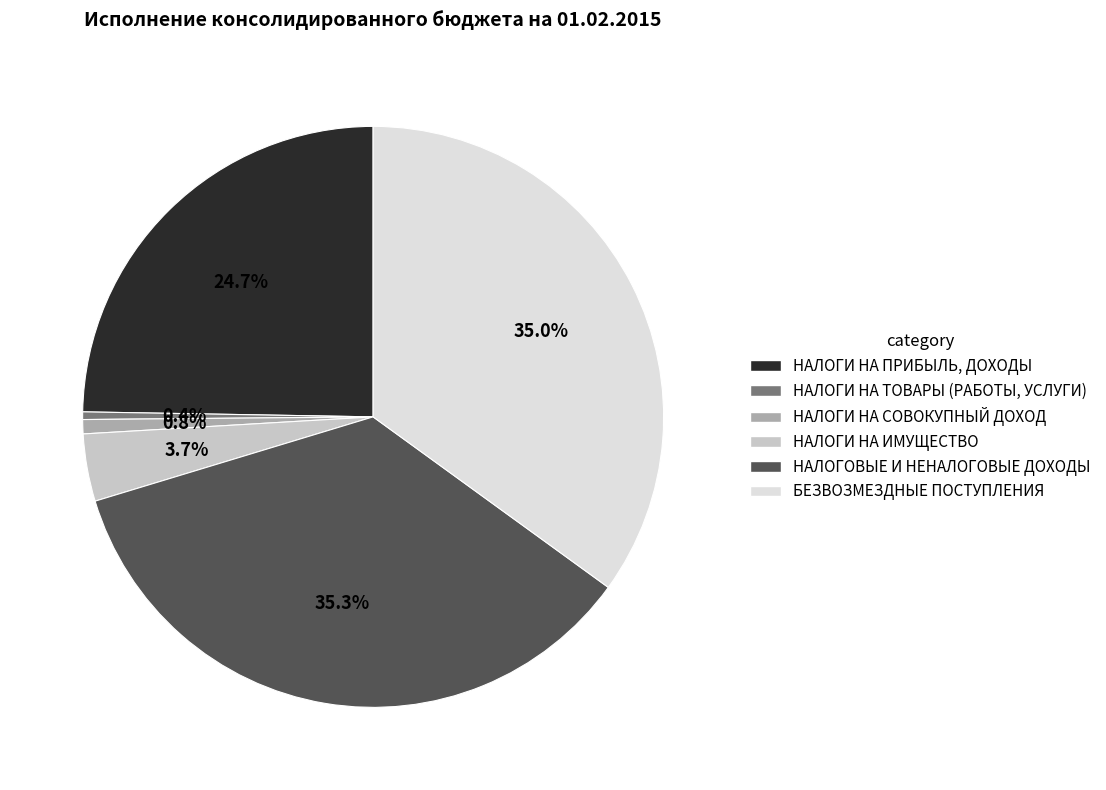

Which has a higher value, НАЛОГИ НА ИМУЩЕСТВО or НАЛОГИ НА ПРИБЫЛЬ, ДОХОДЫ?

НАЛОГИ НА ПРИБЫЛЬ, ДОХОДЫ